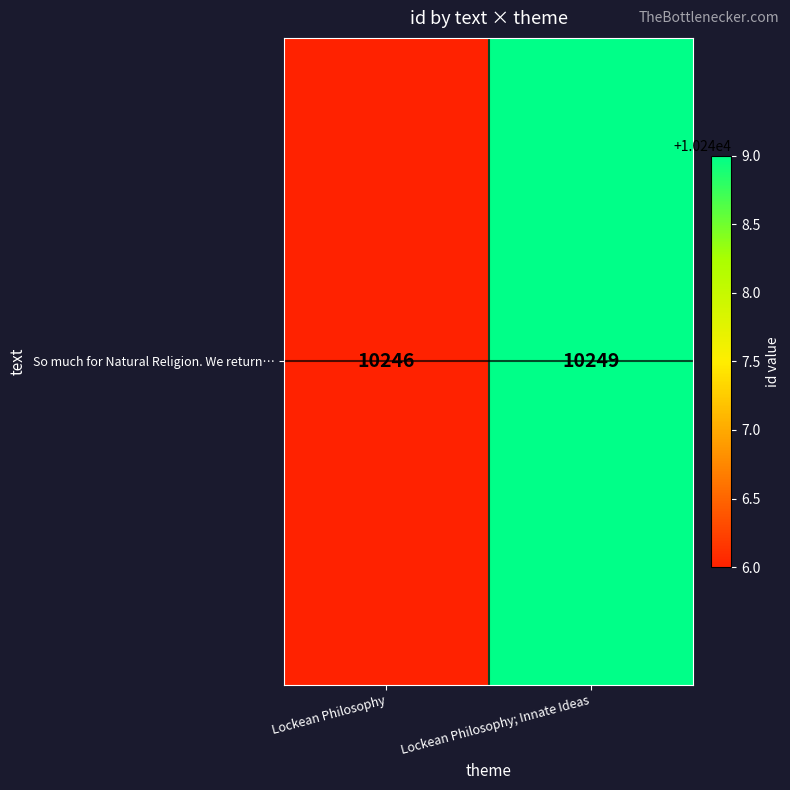

List the labels in order of value, largest first.

Lockean Philosophy; Innate Ideas, Lockean Philosophy